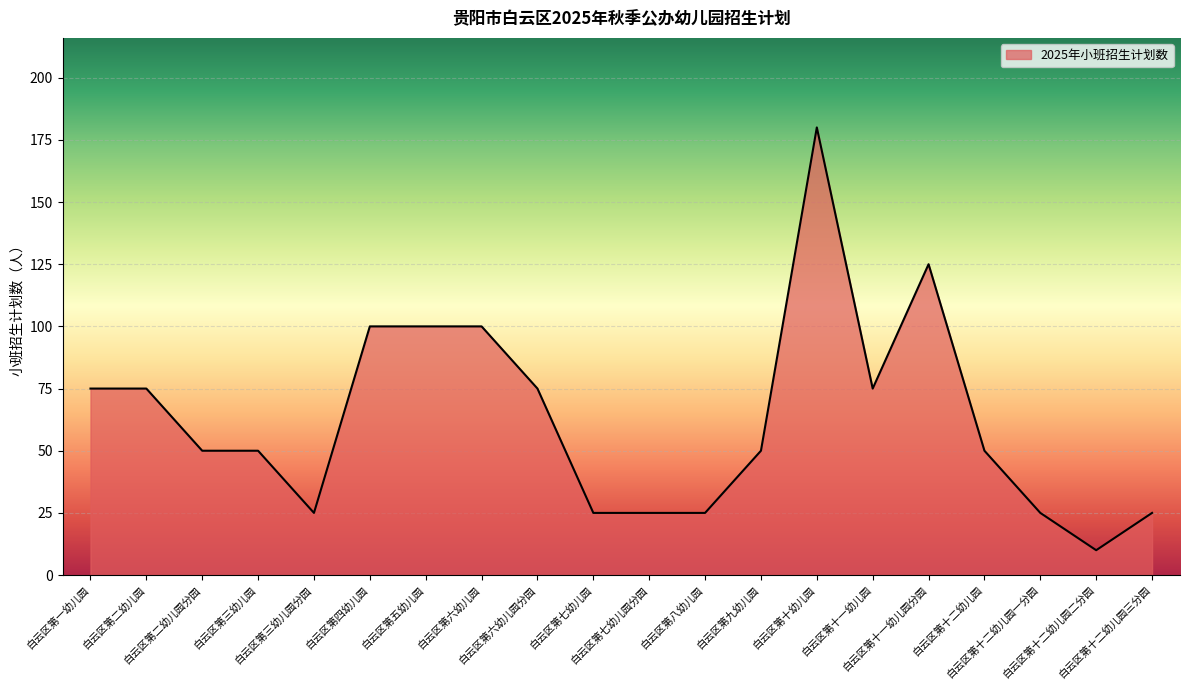

Reading left to right, transcribe all the data shown in this chart.

75	75	50	50	25	100	100	100	75	25	25	25	50	180	75	125	50	25	10	25